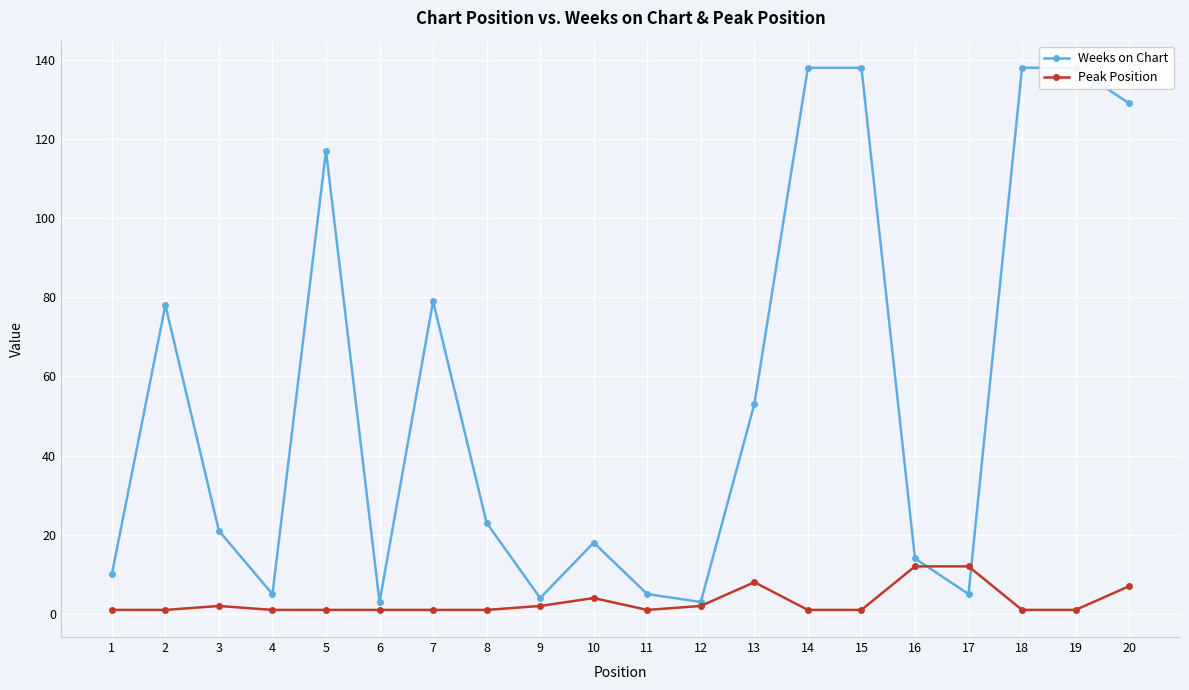

What is the sum of the Peak Position values at 10 and 19?

5